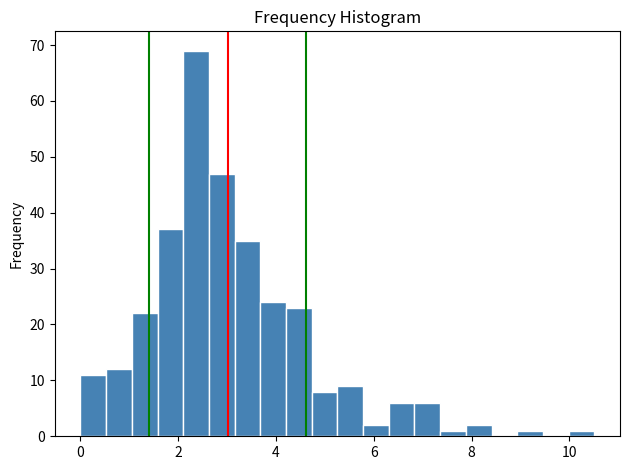

Around what value on the x-axis is the tallest bar? Give the approximate position of its centre, as read against the axis.

2.4